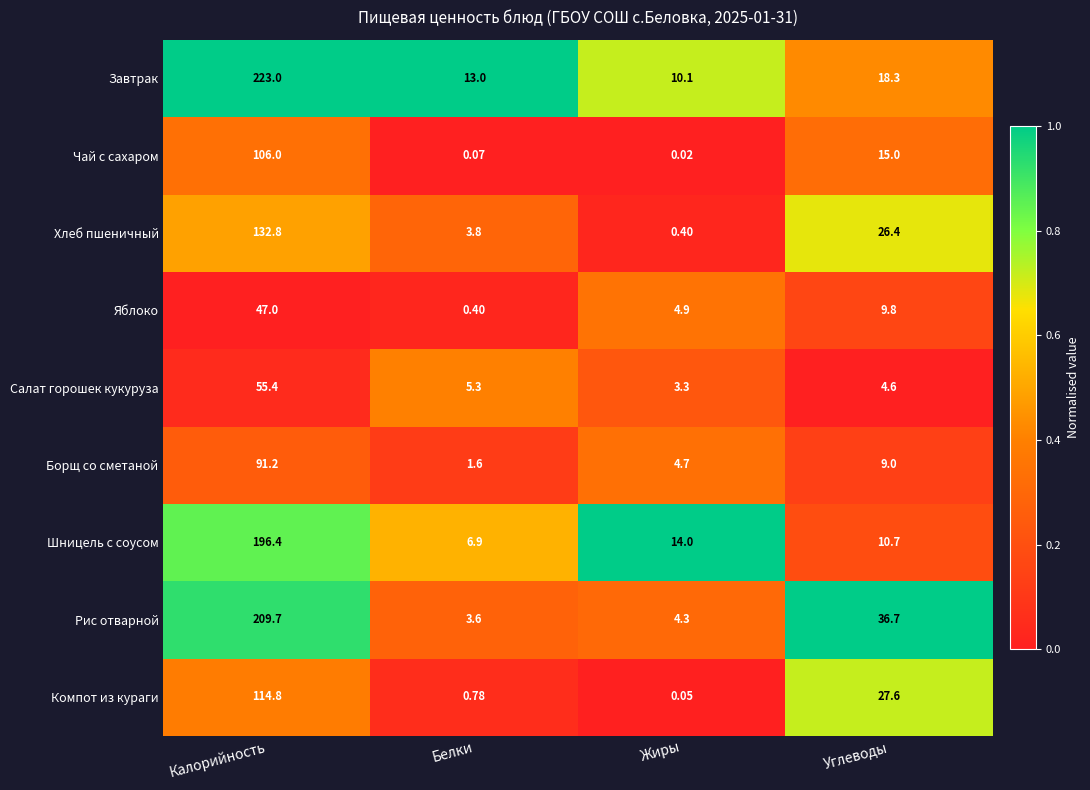

Rank the series at Белки from highest to lowest value.

Завтрак, Шницель с соусом, Салат горошек кукуруза, Хлеб пшеничный, Рис отварной, Борщ со сметаной, Компот из кураги, Яблоко, Чай с сахаром